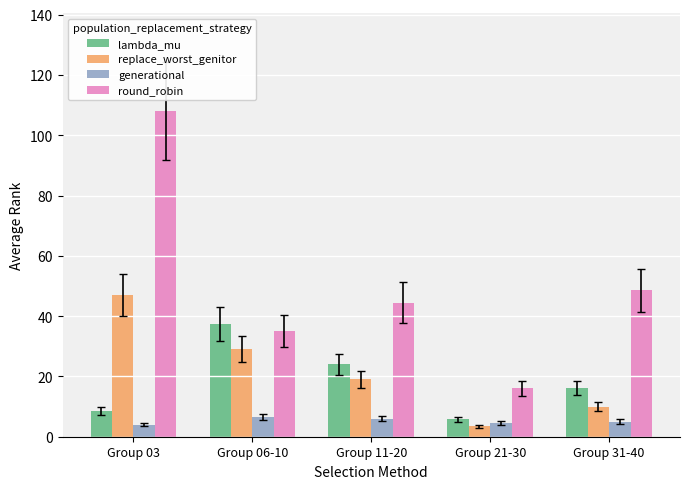

Which category has the highest value across all series?

Group 03